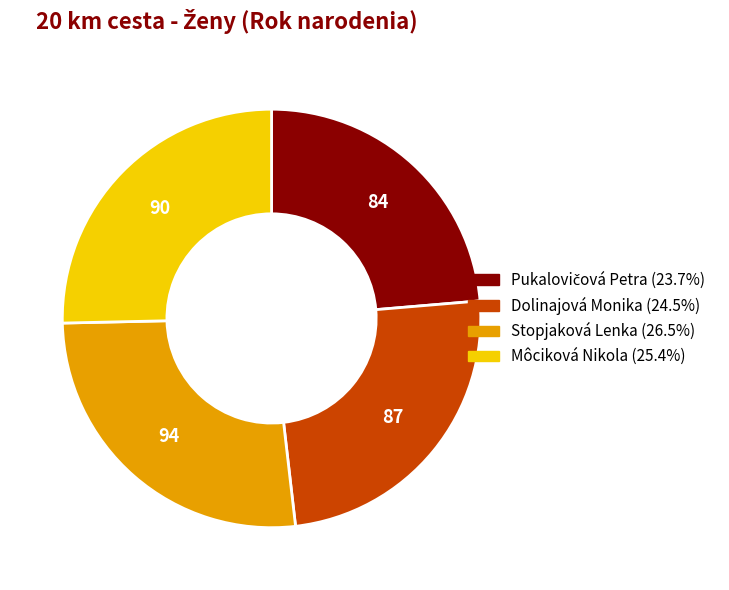

Is Môciková Nikola the majority of the pie?

No